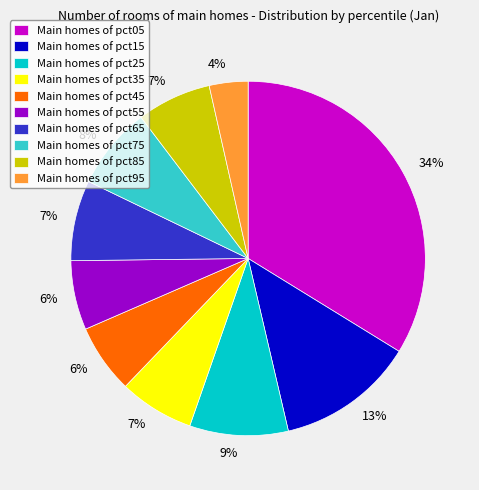

Is there any slice that represents more than half of the pie?

No